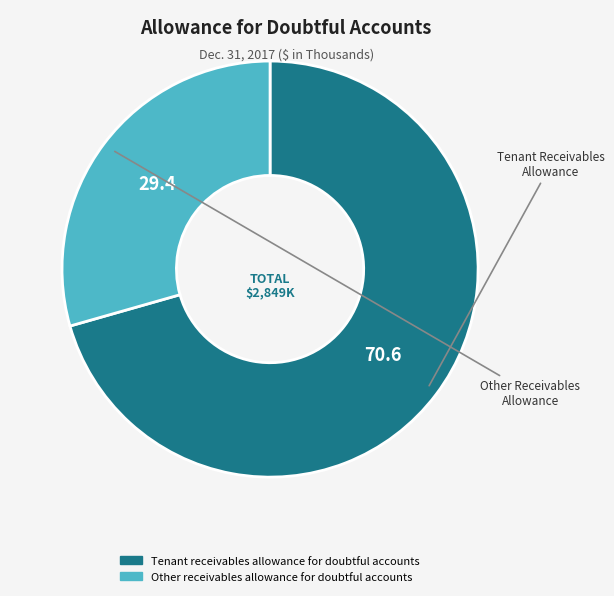

Does Tenant receivables allowance for doubtful accounts account for over 50% of the chart?

Yes